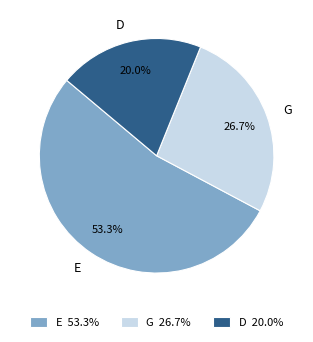

What percentage is NOT represented by G?

73.3%